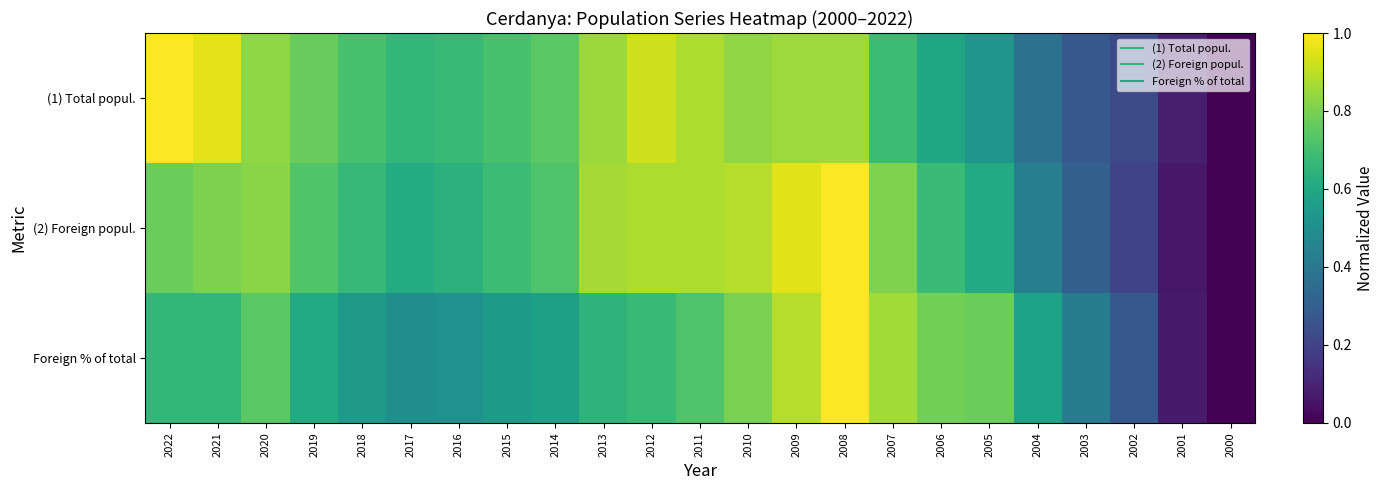

Rank the series by their maximum value, from lowest to highest.

(1) Total popul., (2) Foreign popul., Foreign % of total